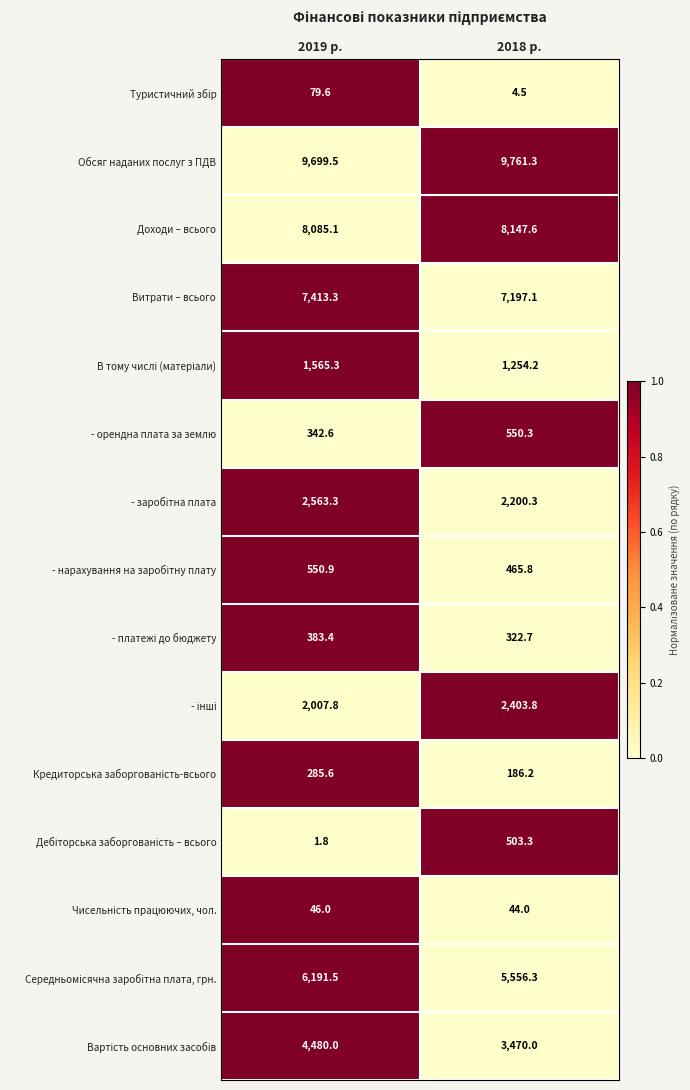

What is the difference between the highest and lowest values at 2018 р.?

9756.8